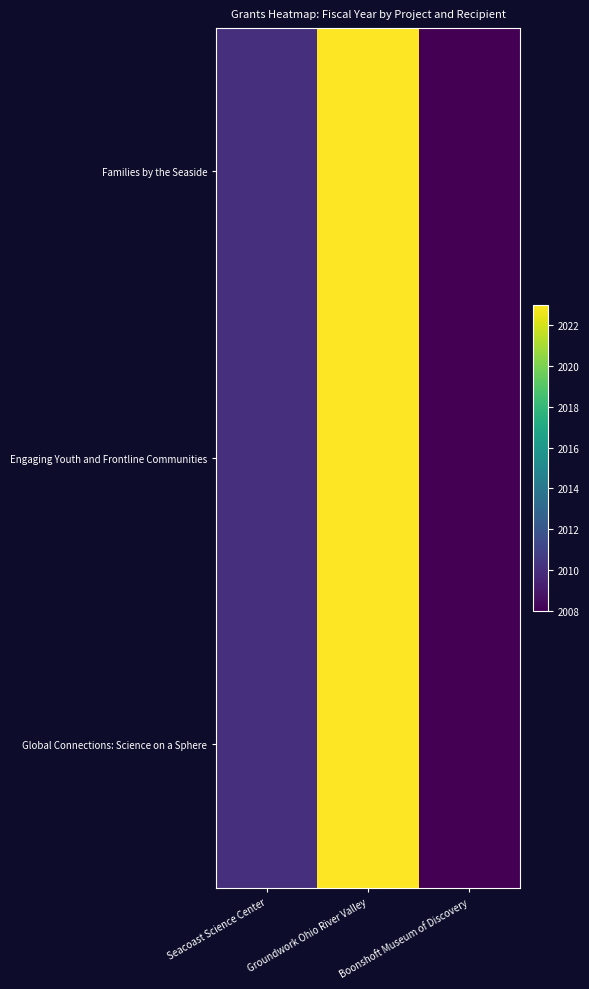

Reading left to right, list all the values displayed in this chart.

Families by the Seaside: Seacoast Science Center=2010	Groundwork Ohio River Valley=2023	Boonshoft Museum of Discovery=2008
Engaging Youth and Frontline Communities: Seacoast Science Center=2010	Groundwork Ohio River Valley=2023	Boonshoft Museum of Discovery=2008
Global Connections: Science on a Sphere: Seacoast Science Center=2010	Groundwork Ohio River Valley=2023	Boonshoft Museum of Discovery=2008